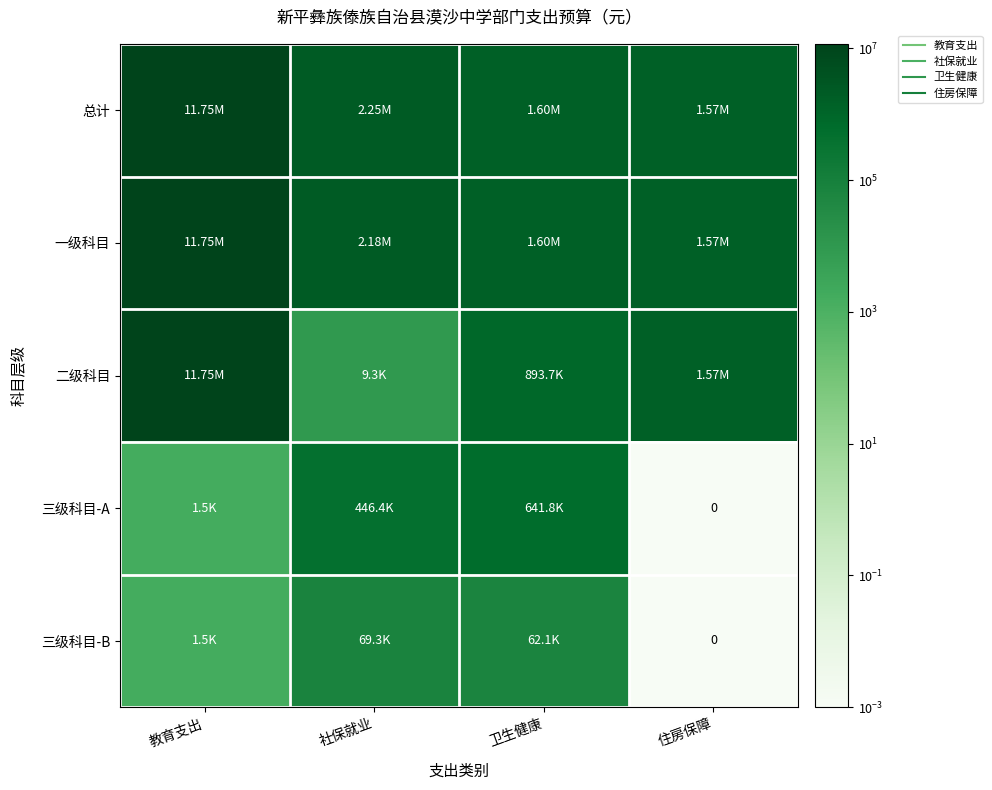

Is it true that 二级科目 equals 893707.5 at 卫生健康?

True